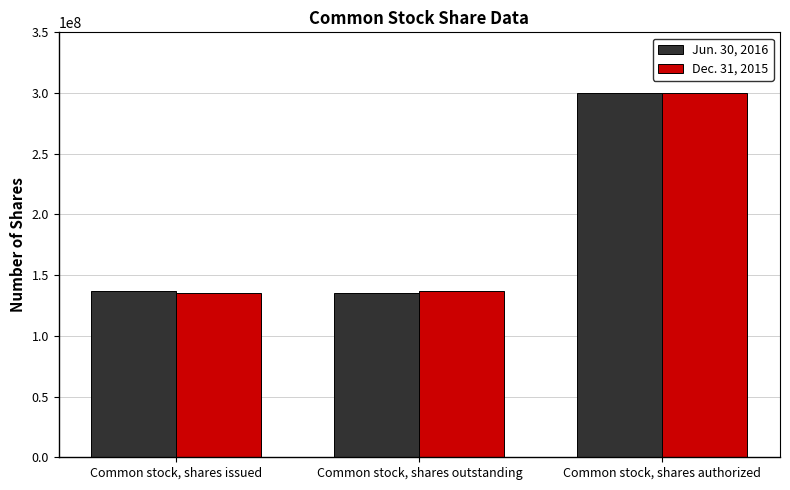

The Jun. 30, 2016 series shows 180736067 at Common stock, shares outstanding. True or false?

False